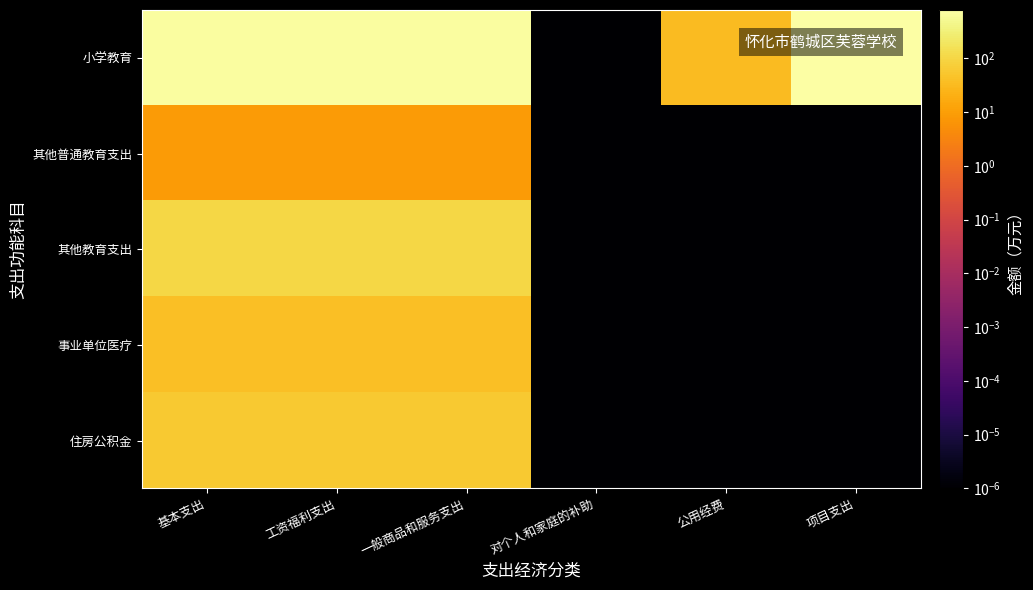

List the series in order of their peak value, lowest first.

其他普通教育支出, 事业单位医疗, 住房公积金, 其他教育支出, 小学教育